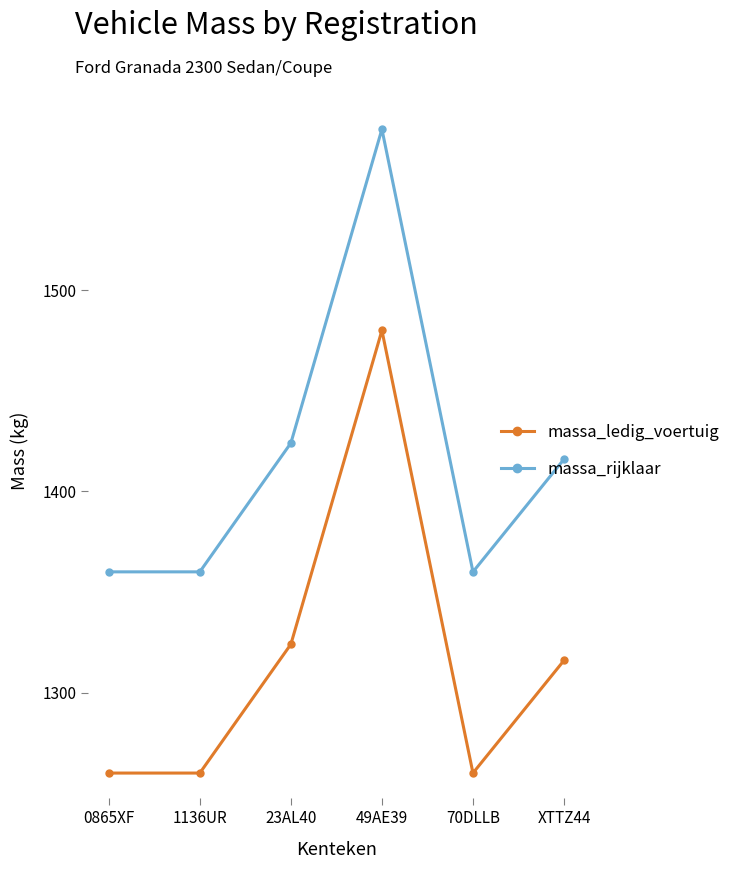

What is the difference between the highest and lowest values at 1136UR?

100